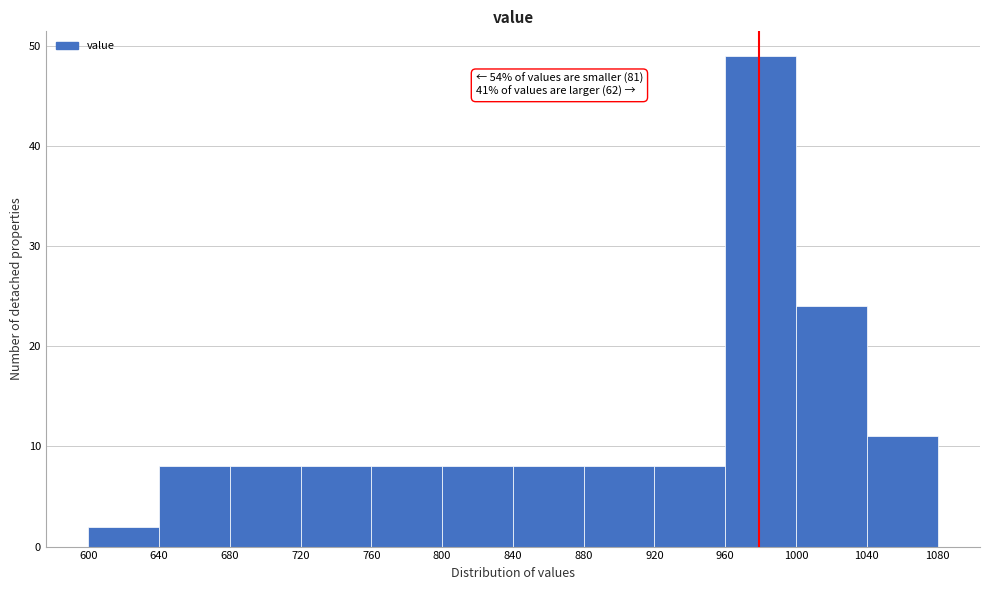

Which range on the x-axis has the tallest bar?

960 to 1000